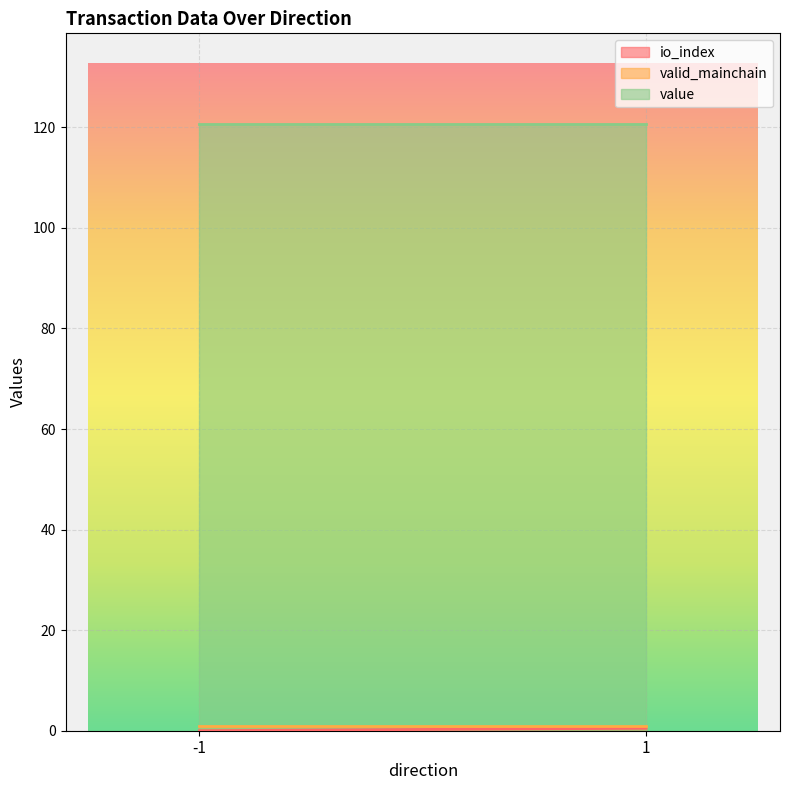

Between 1 and 1, which series saw the biggest shift?

io_index